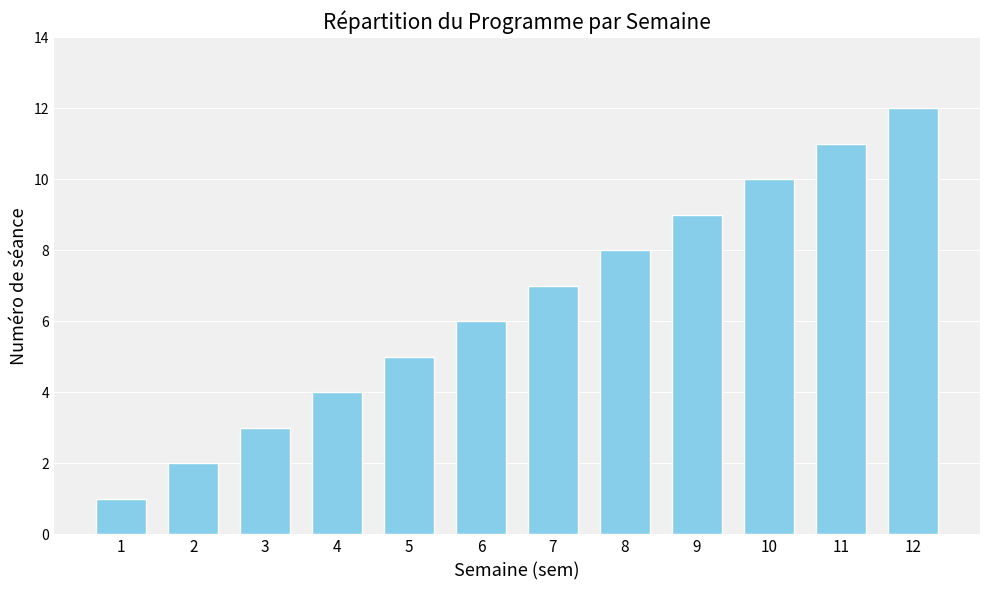

Does the chart contain stacked bars?

No